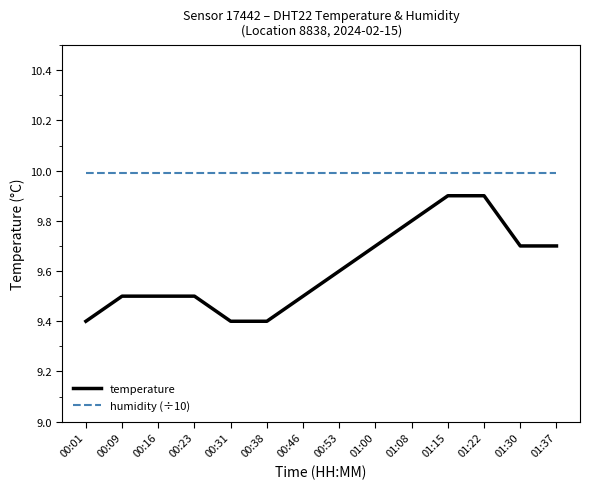

What is the lowest value of the temperature series?

9.4